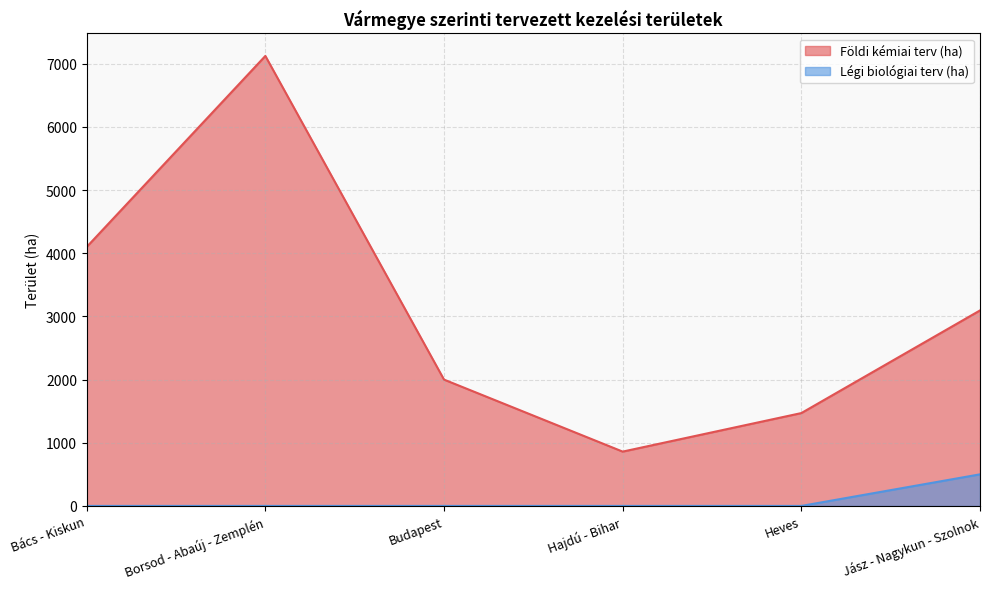

At which label does Földi kémiai terv (ha) reach its minimum?

Hajdú - Bihar